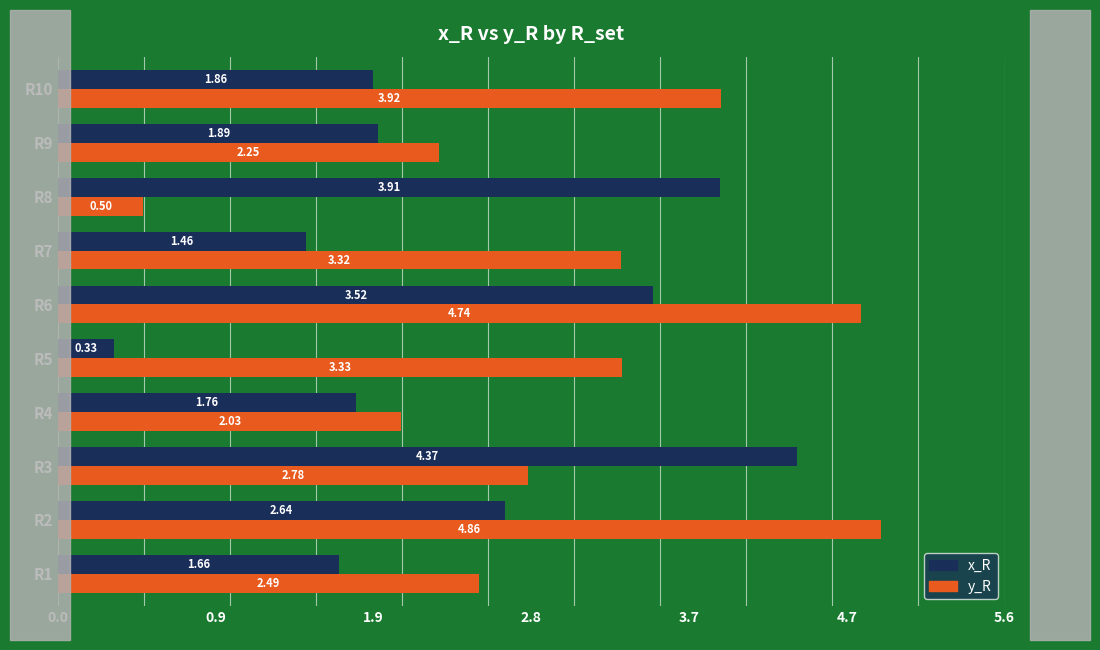

How many data points does each series have?

10